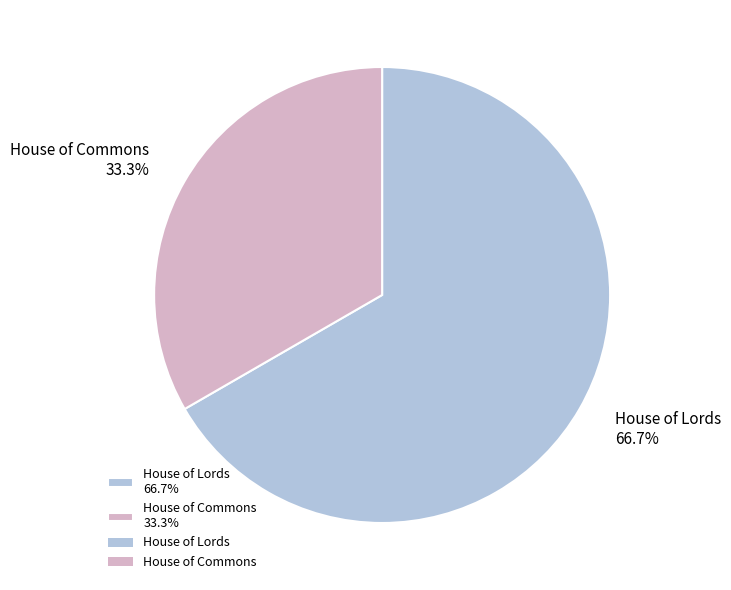

What percentage do House of Commons and House of Lords together represent?

100.0%